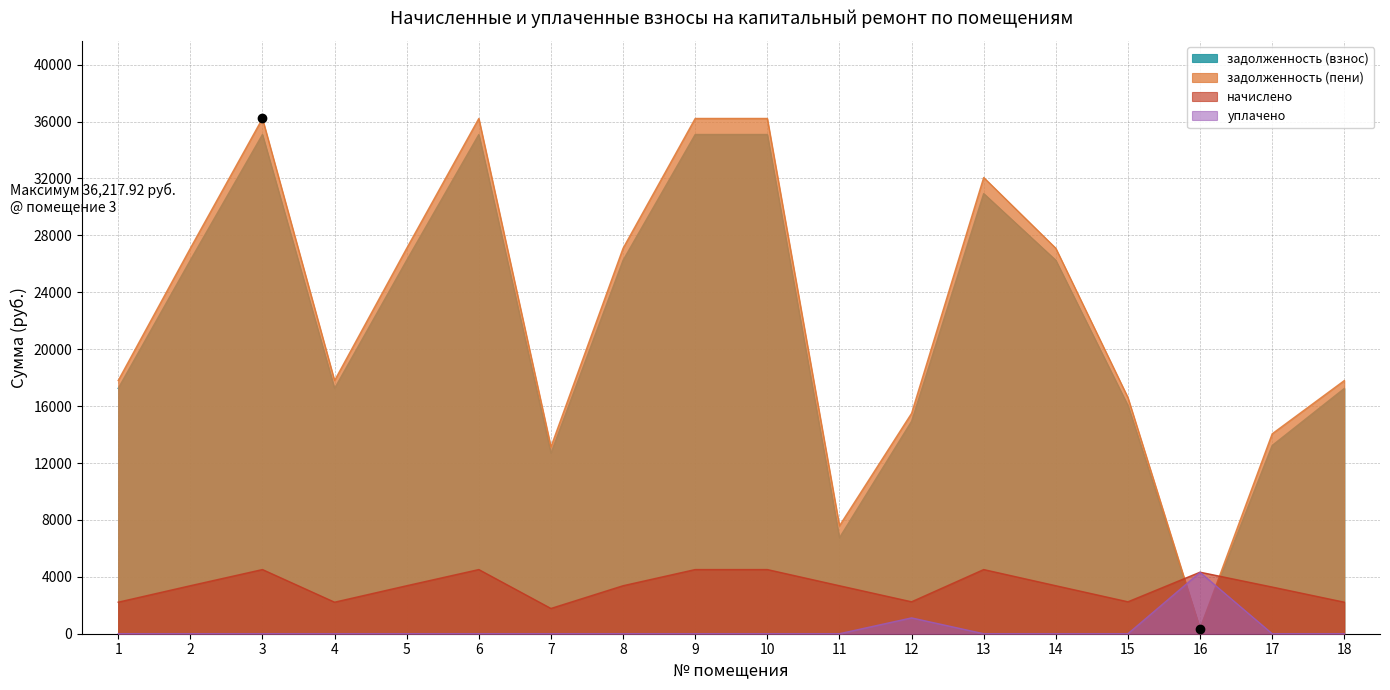

How many interior local peaks does the задолженность (взнос) series have?

3